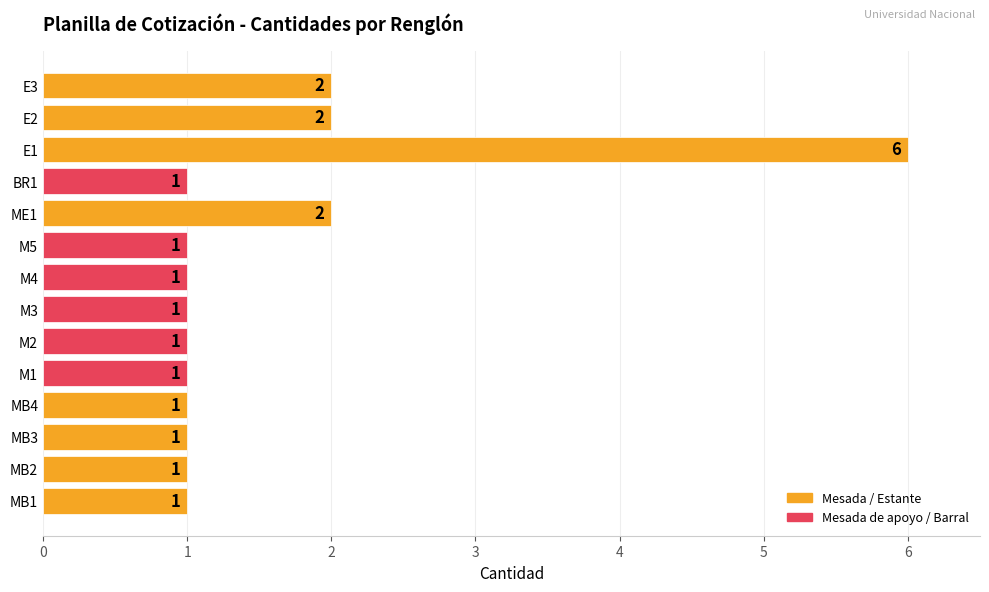

Count the values in the range 1 to 2.

13